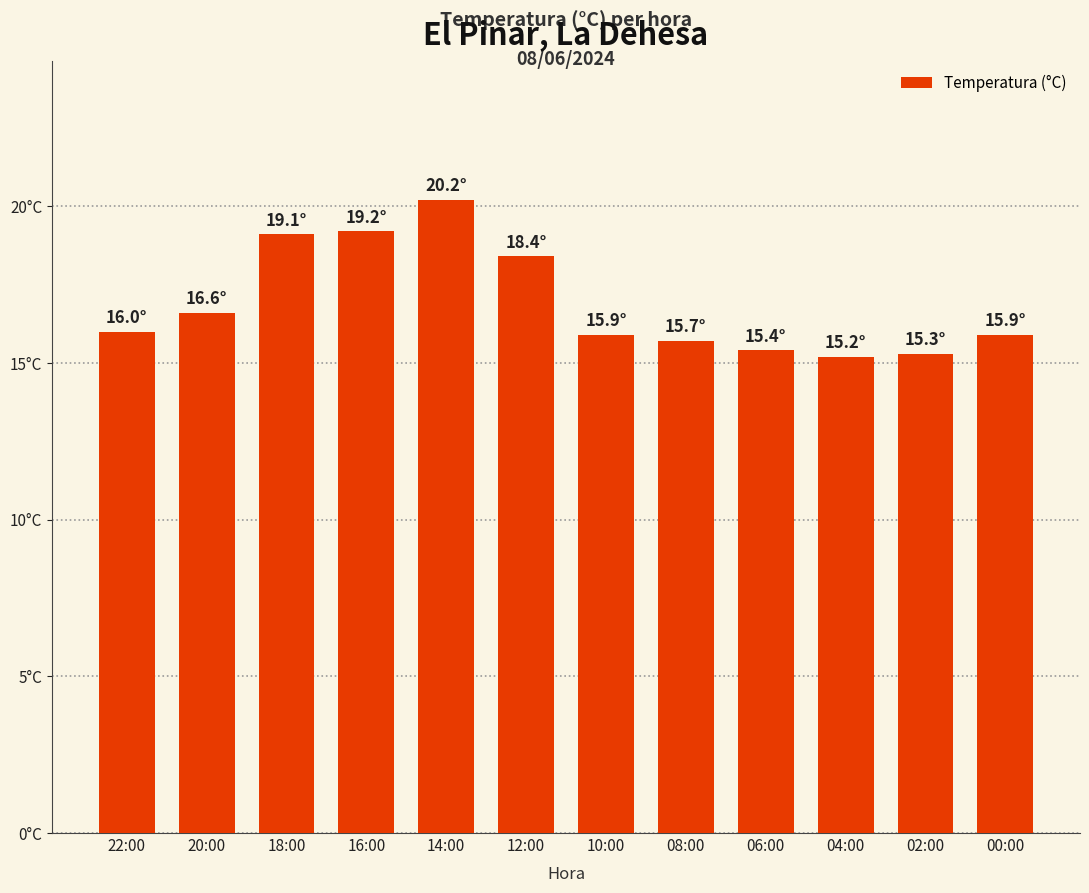

The value at 14:00 is 20.2. True or false?

True